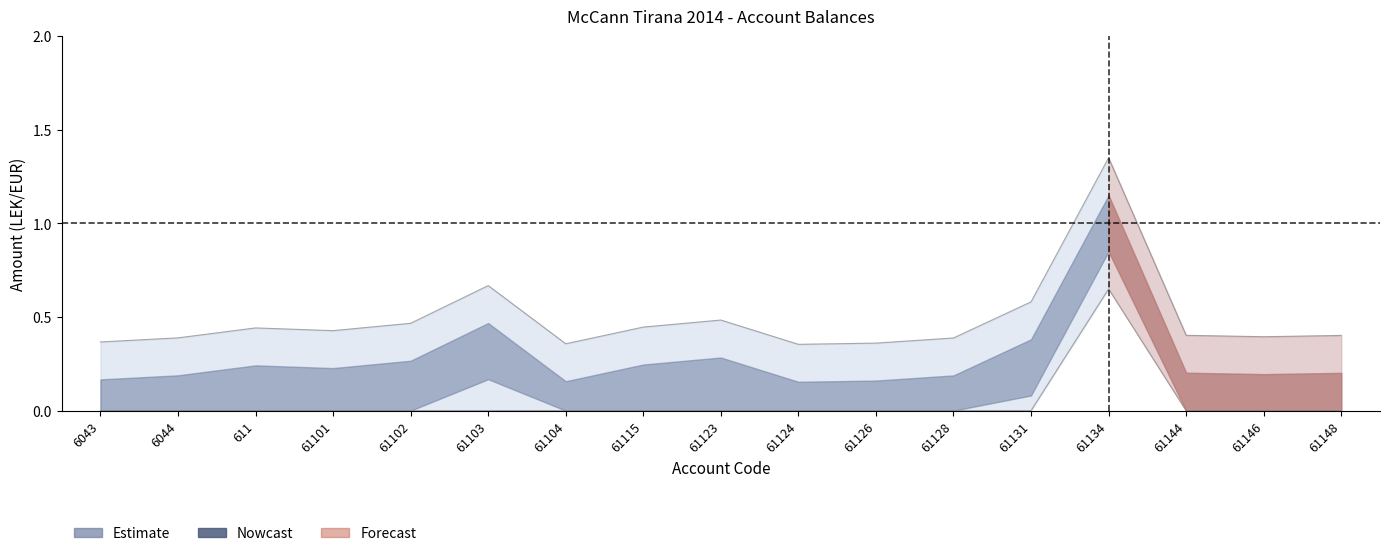

What is the label of the 4th point from the left?

61101